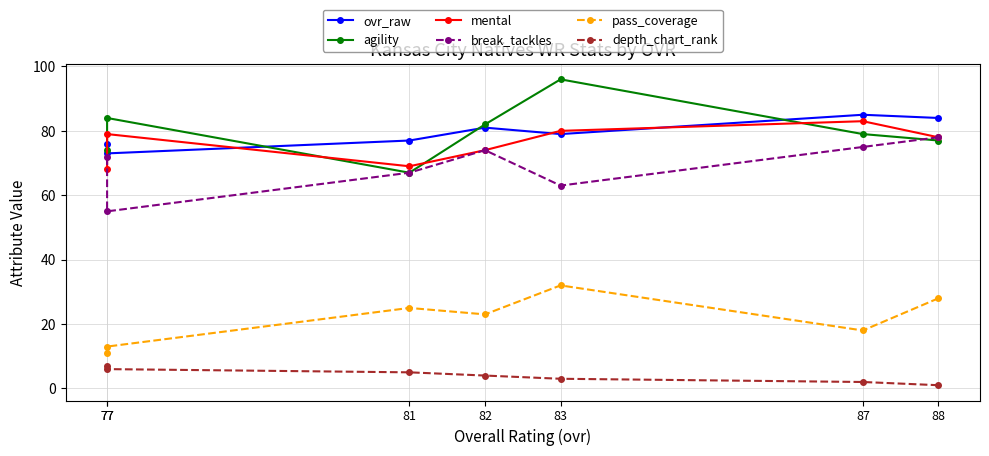

What are all the series names shown in the legend?

ovr_raw, agility, mental, break_tackles, pass_coverage, depth_chart_rank